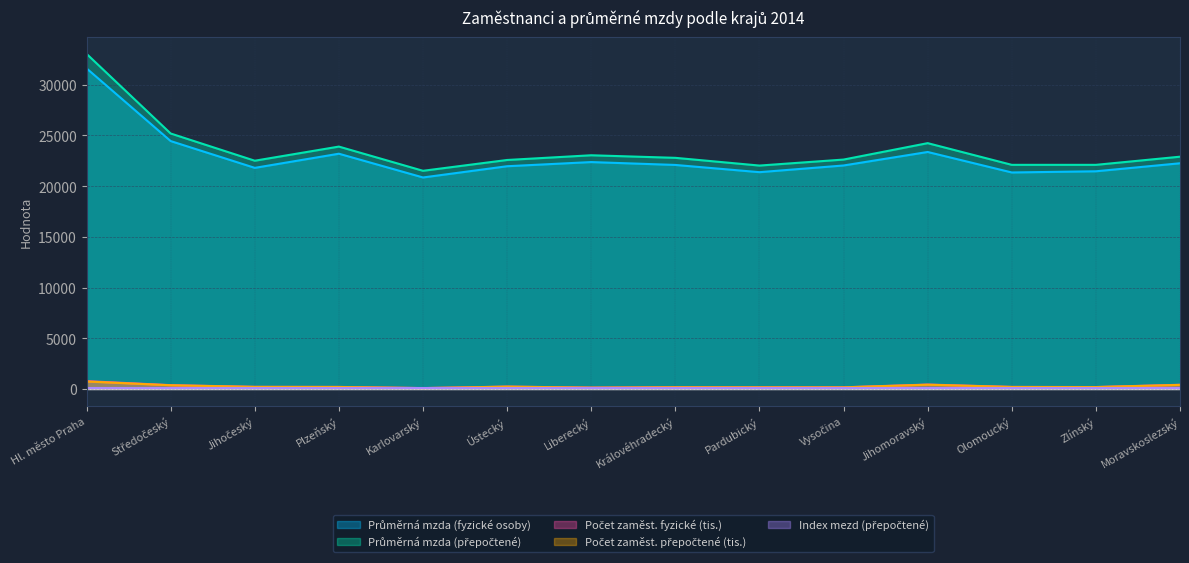

What is the label of the 7th point from the left?

Liberecký